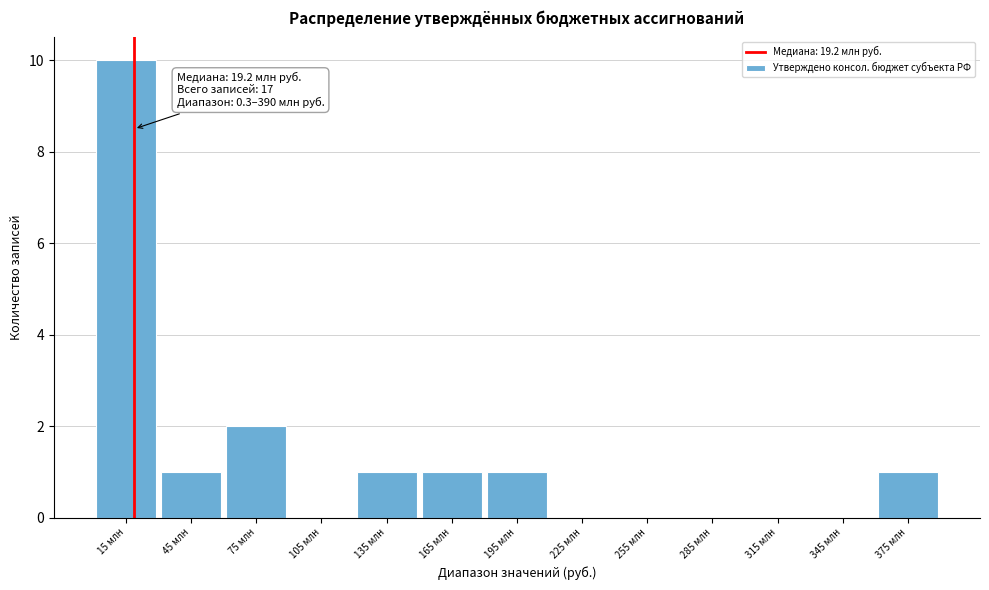

Reading left to right, transcribe all the data shown in this chart.

15 млн=10	45 млн=1	75 млн=2	105 млн=0	135 млн=1	165 млн=1	195 млн=1	225 млн=0	255 млн=0	285 млн=0	315 млн=0	345 млн=0	375 млн=1